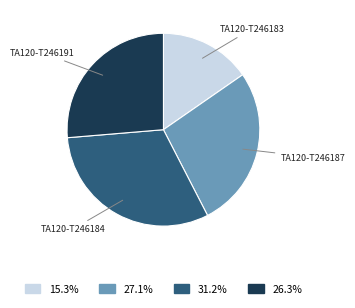

Does any single category account for the majority?

No